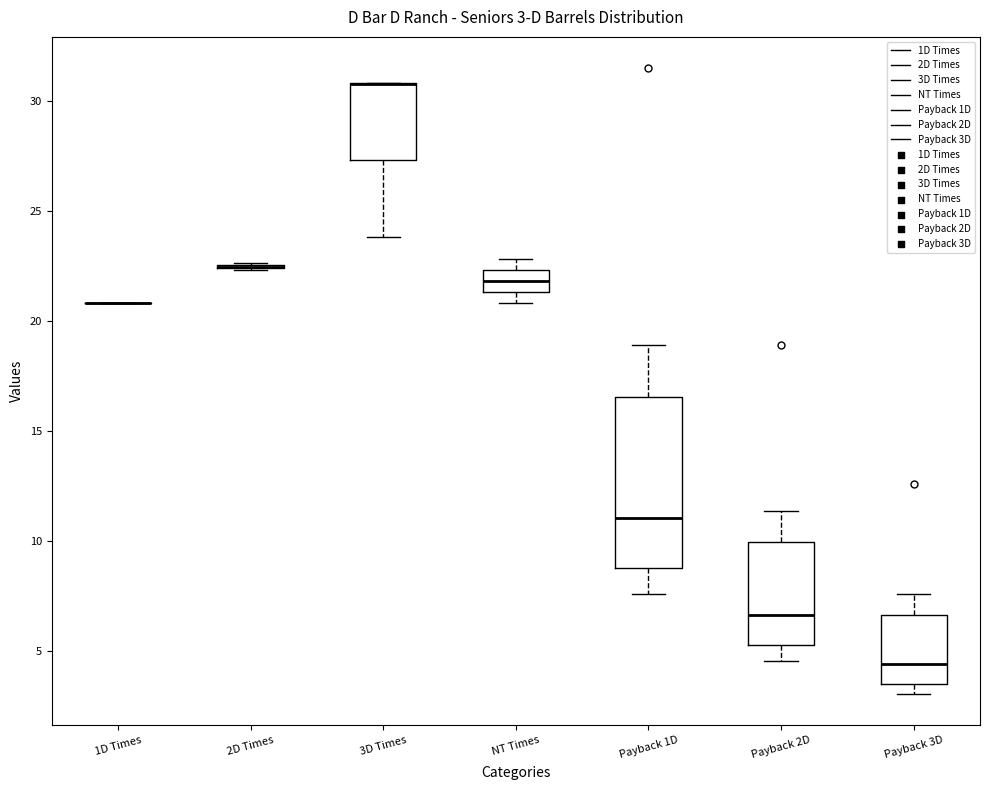

Which box is the tallest, from its lower edge to its upper edge?

Payback 1D